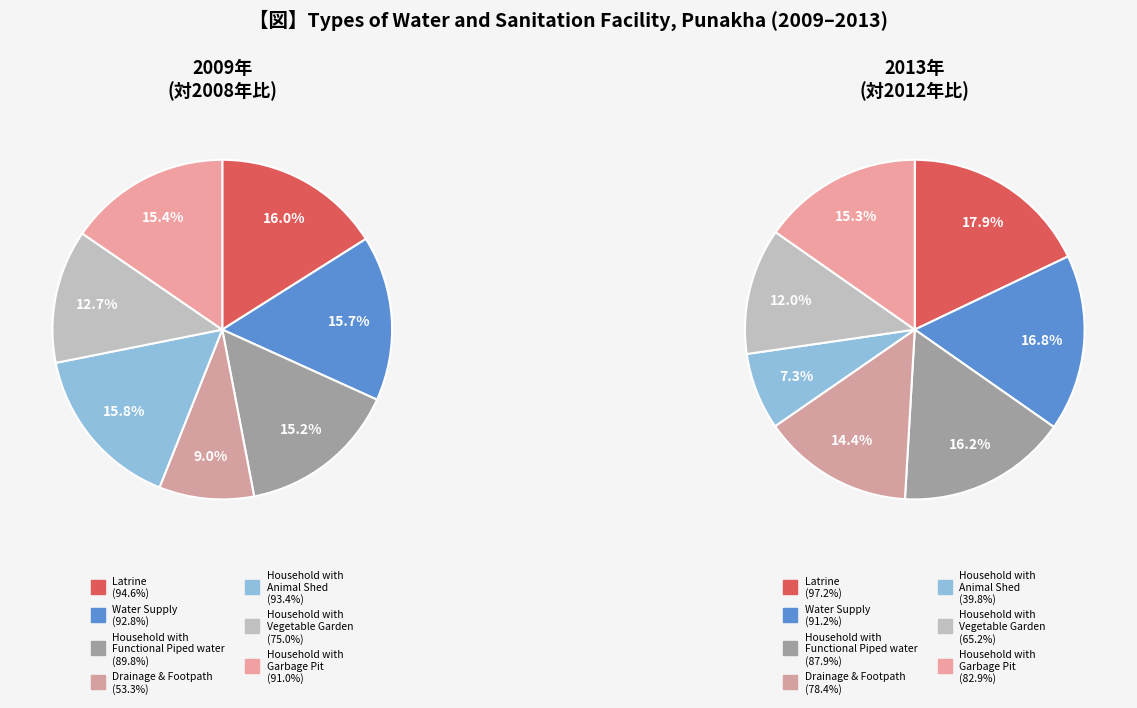

Which series changed the most between Water Supply and Household with
Garbage Pit?

2013